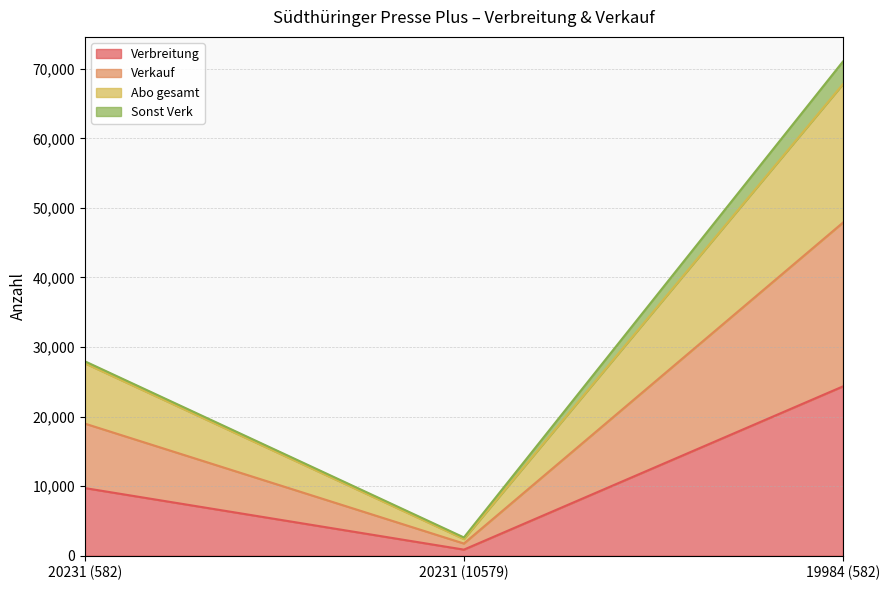

Reading left to right, transcribe the values for Verbreitung.

20231 (582)=9723	20231 (10579)=876	19984 (582)=24335